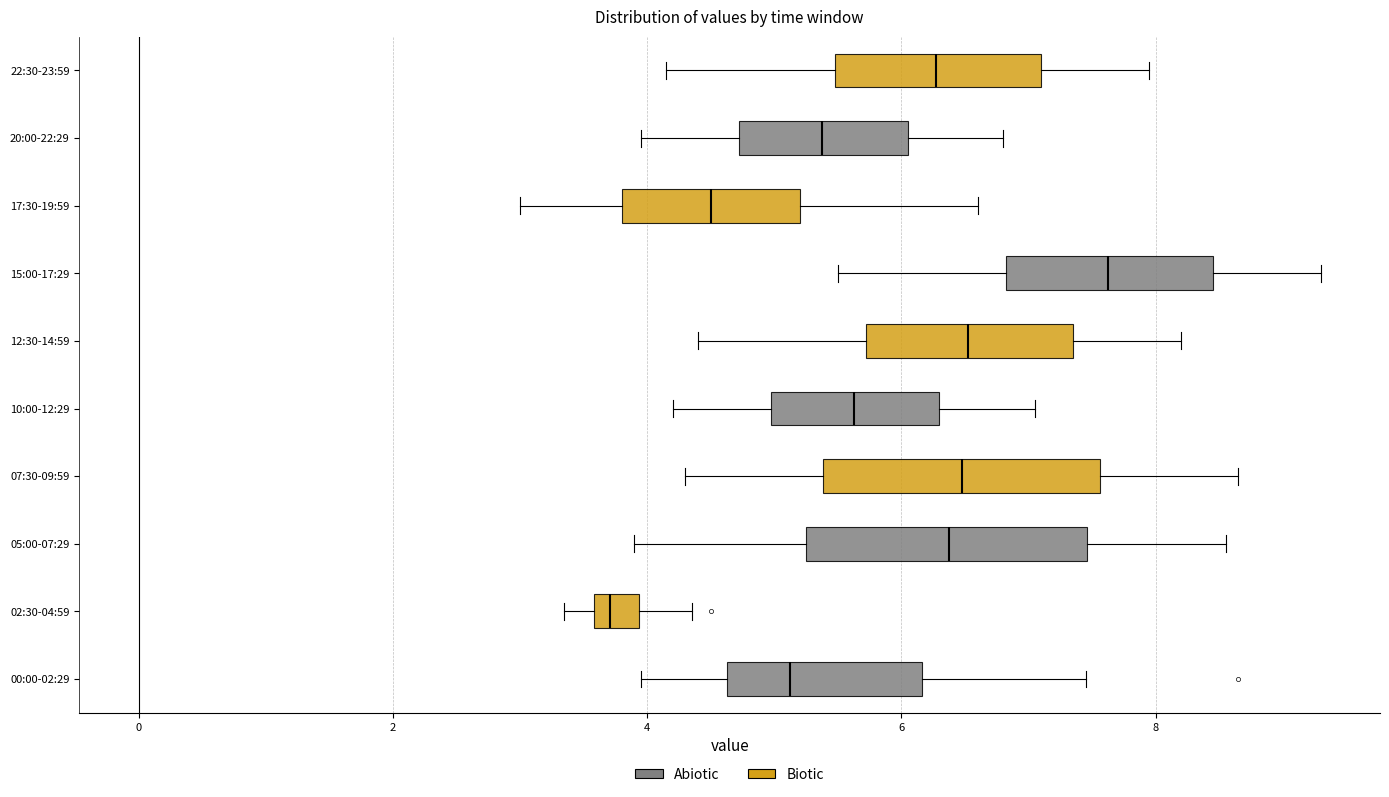

Reading bottom to top, transcribe this box plot: for each box, give where its median line is, the range the box spans, and where its two whiskers end, as read against the x-axis. The values are not printed on the chart, so give them approximately, as read against the axis.

00:00-02:29: median 5.2, box 4.6 to 6.2, whiskers 4.0 to 7.4
02:30-04:59: median 3.8, box 3.6 to 4.0, whiskers 3.4 to 4.4
05:00-07:29: median 6.4, box 5.2 to 7.4, whiskers 4.0 to 8.6
07:30-09:59: median 6.4, box 5.4 to 7.6, whiskers 4.4 to 8.6
10:00-12:29: median 5.6, box 5.0 to 6.4, whiskers 4.2 to 7.0
12:30-14:59: median 6.6, box 5.8 to 7.4, whiskers 4.4 to 8.2
15:00-17:29: median 7.6, box 6.8 to 8.4, whiskers 5.6 to 9.4
17:30-19:59: median 4.6, box 3.8 to 5.2, whiskers 3.0 to 6.6
20:00-22:29: median 5.4, box 4.8 to 6.0, whiskers 4.0 to 6.8
22:30-23:59: median 6.2, box 5.4 to 7.2, whiskers 4.2 to 8.0